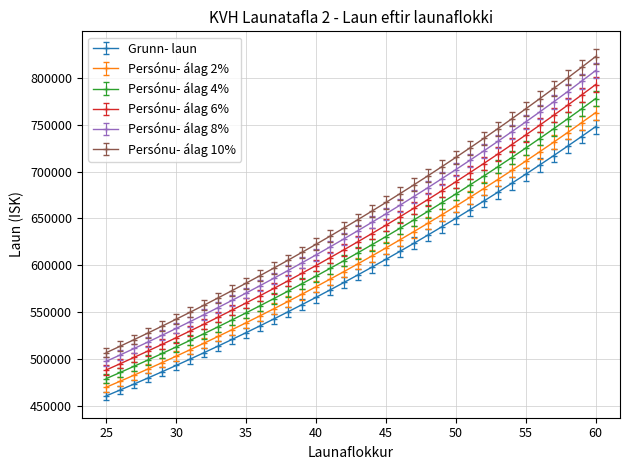

What is the value of the Persónu- álag 6% point at the 27th from the left?

698816